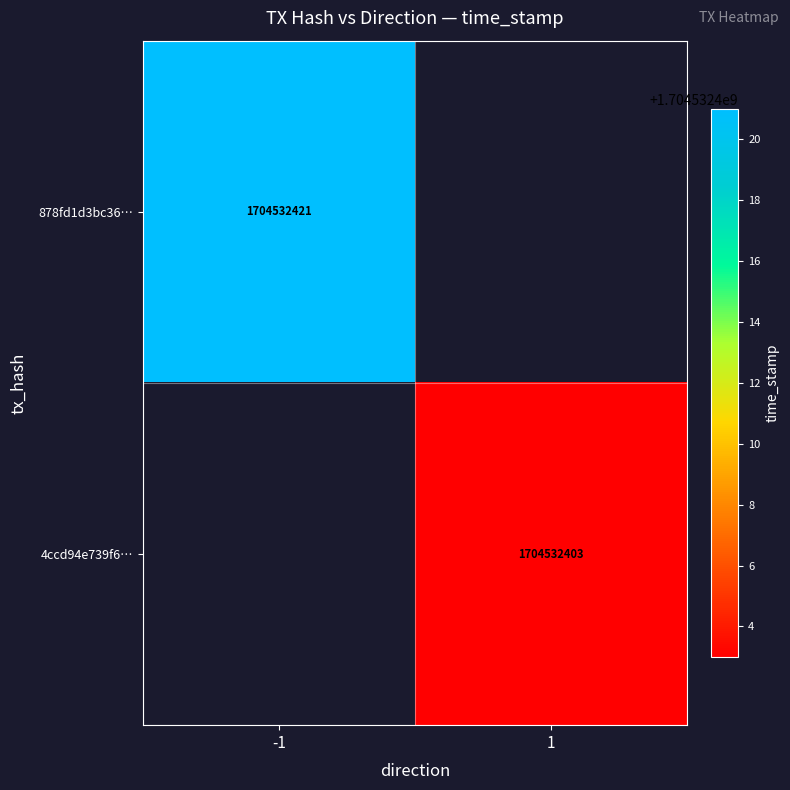

What is the difference between the 4ccd94e739f6150a1cb70e4a48100c77abafc12 values at time_stamp and direction?

1704532402